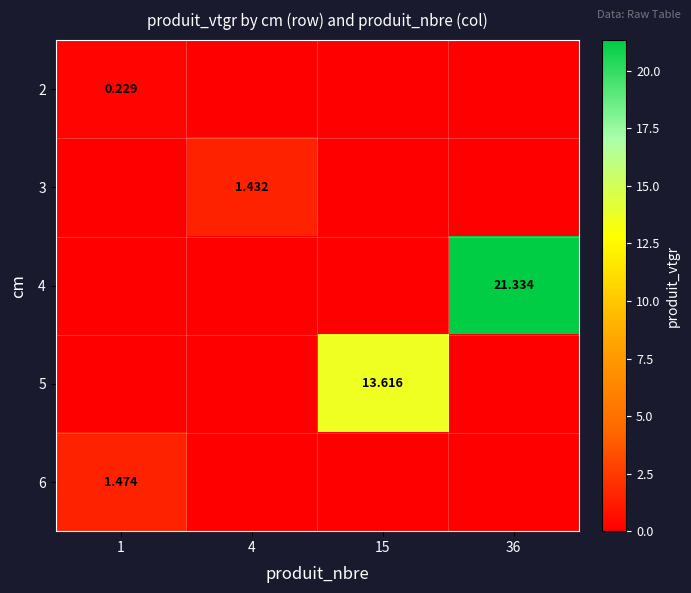

How many categories are shown in the chart?

4